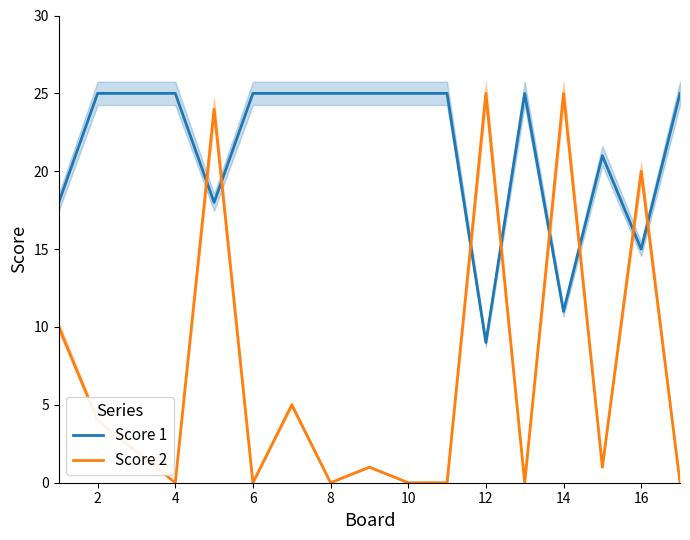

At 2, list the series in order from smallest to largest.

Score 2, Score 1